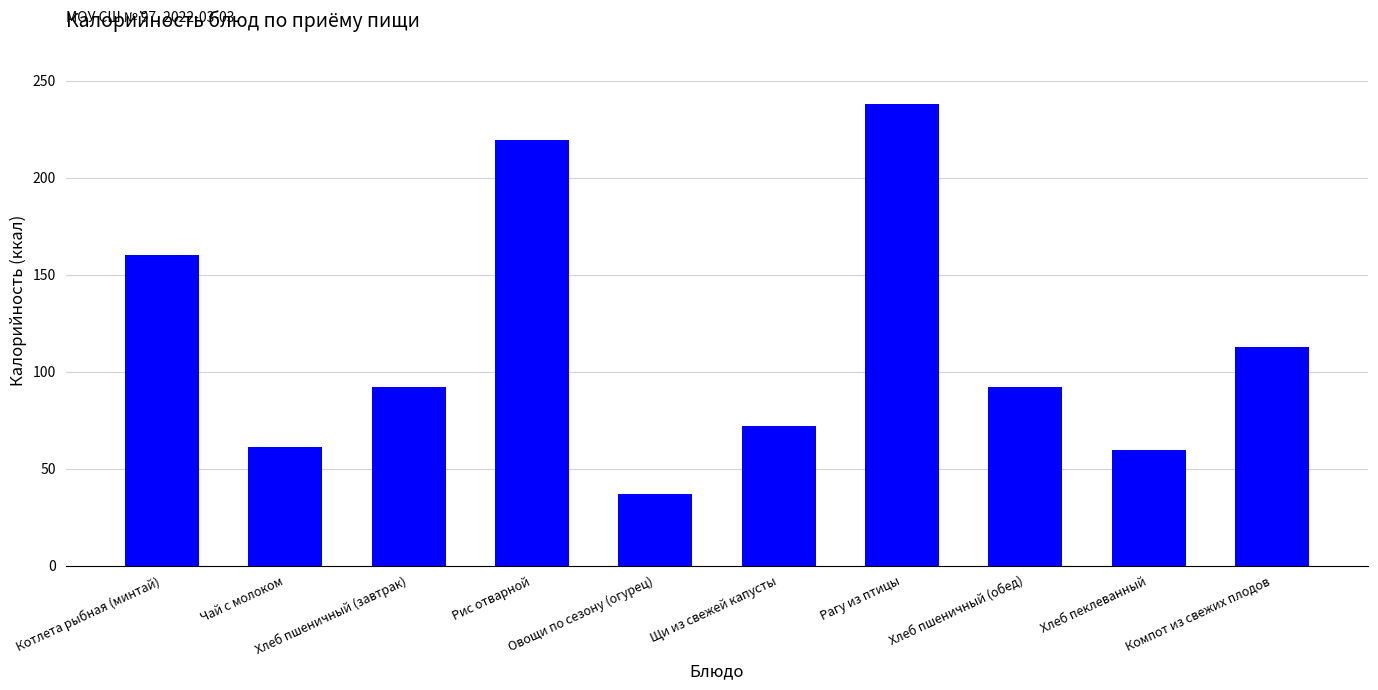

Reading left to right, extract all data points from this chart.

Котлета рыбная (минтай)=159.9	Чай с молоком=61.3	Хлеб пшеничный (завтрак)=91.9	Рис отварной=219.3	Овощи по сезону (огурец)=37.0	Щи из свежей капусты=72.2	Рагу из птицы=237.8	Хлеб пшеничный (обед)=91.9	Хлеб пеклеванный=59.4	Компот из свежих плодов=112.7